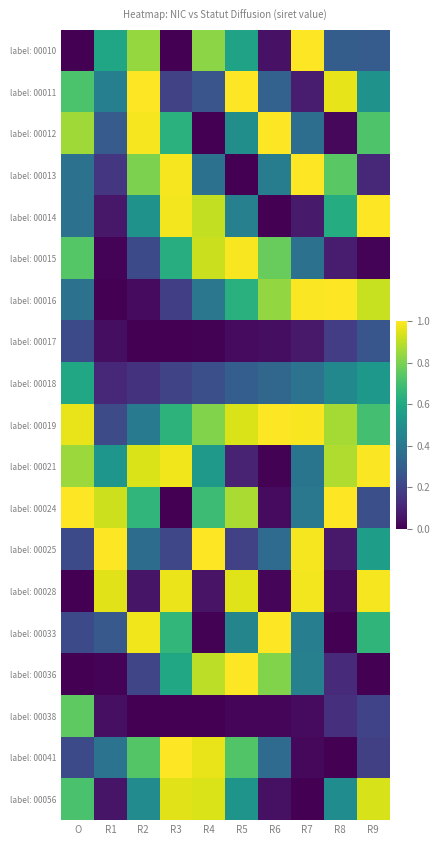

Which has a higher value, R2 or R9?

R2